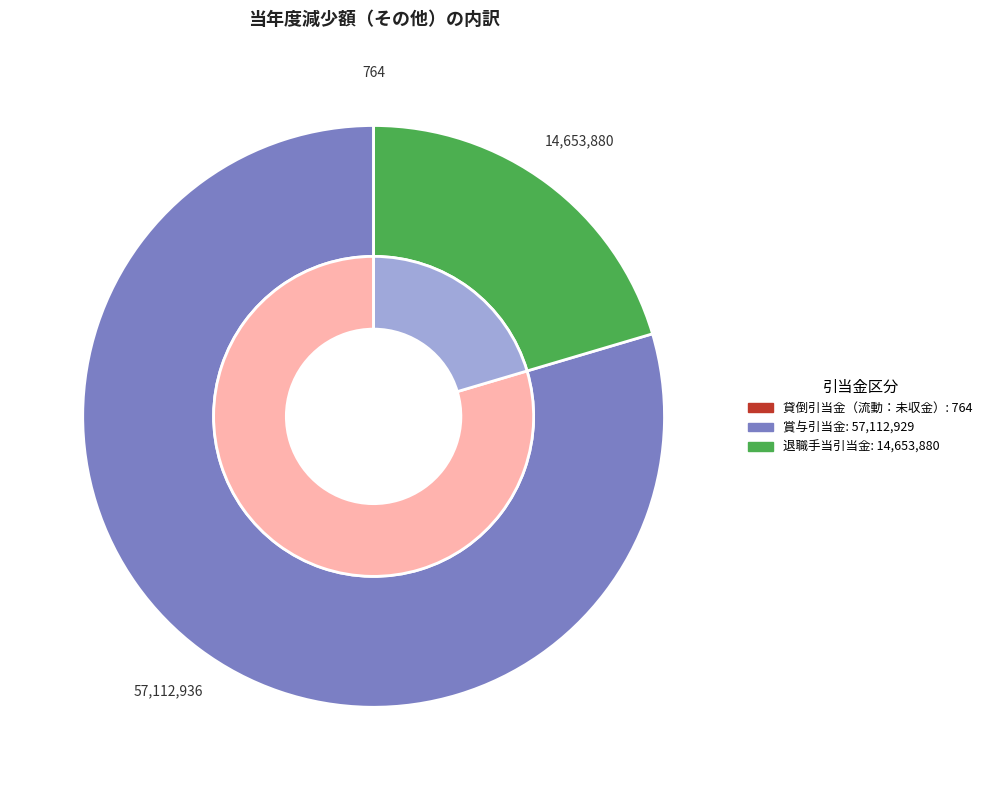

Is it true that 賞与引当金 is 80% of the pie?

True